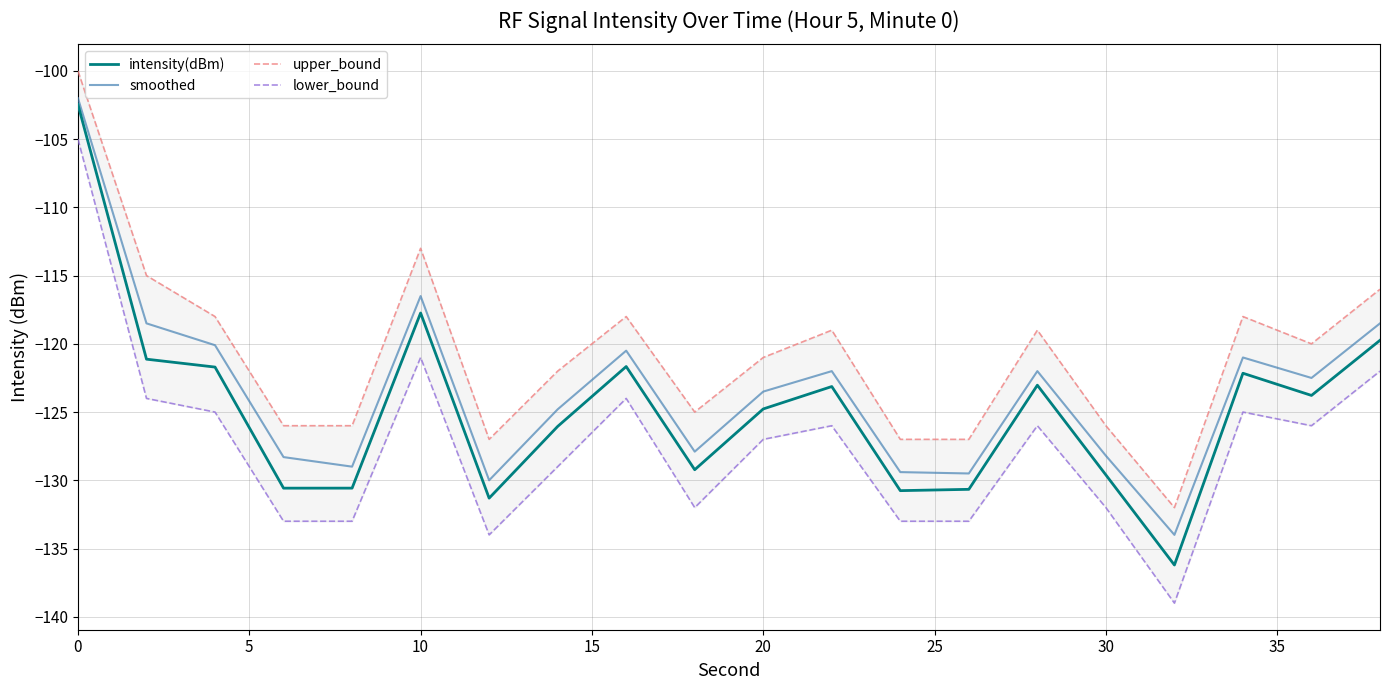

What is the highest value of the smoothed series?

-102.0